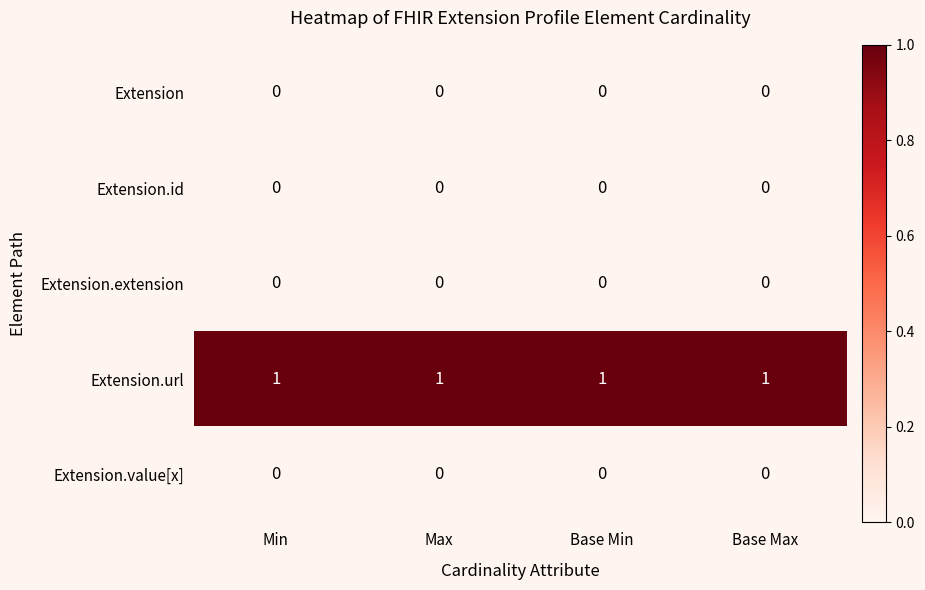

The Extension.url series shows 1 at Max. True or false?

True